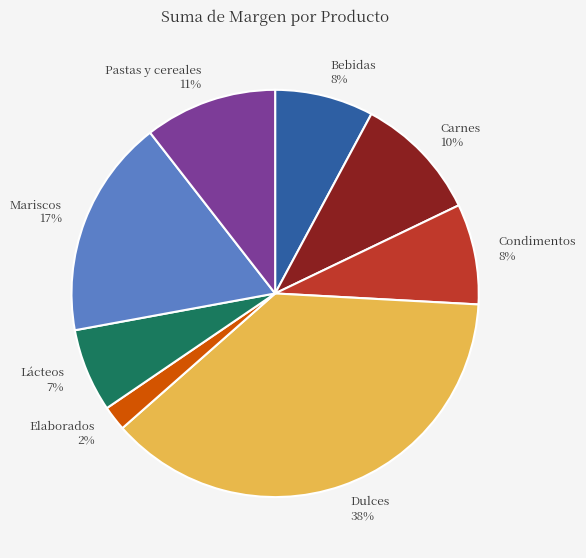

Which has a higher value, Carnes or Dulces?

Dulces